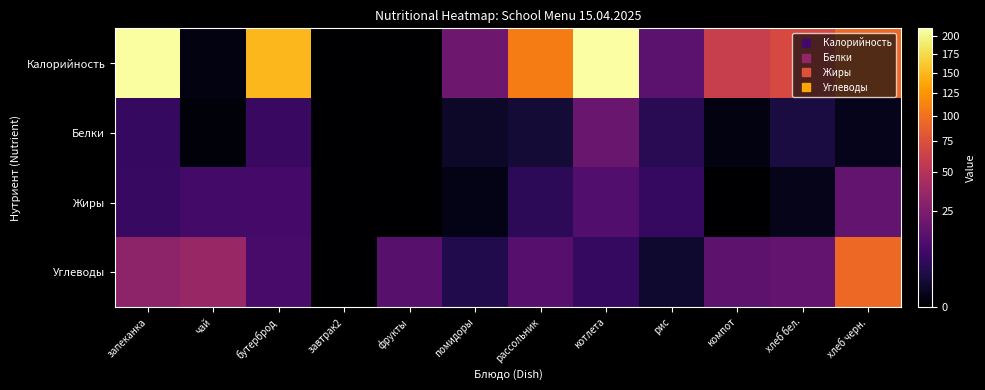

How many categories are shown in the chart?

12